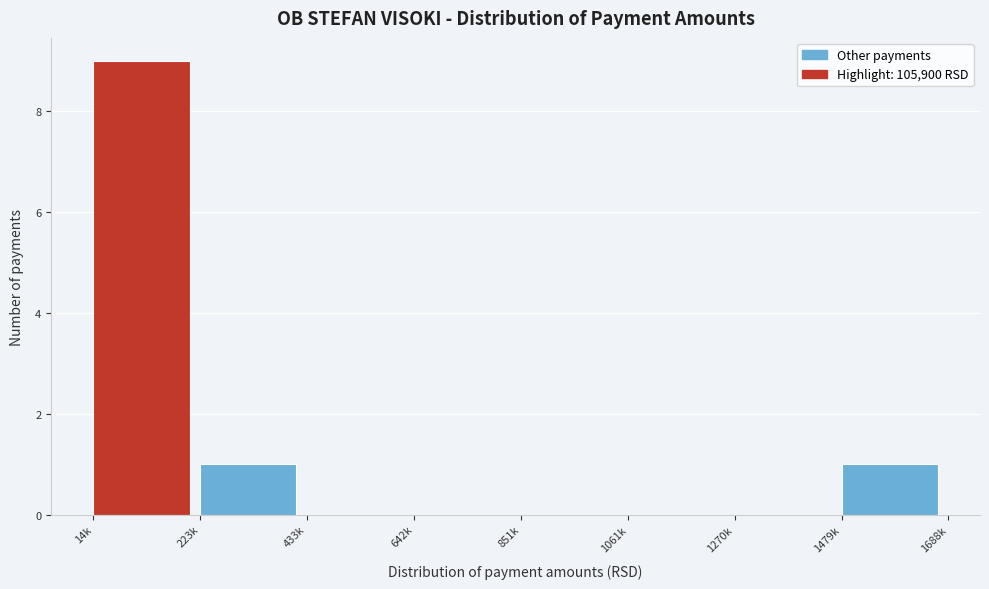

Reading left to right, what are all the values shown in this chart?

14k=9	223k=1	433k=0	642k=0	851k=0	1061k=0	1270k=0	1479k=1